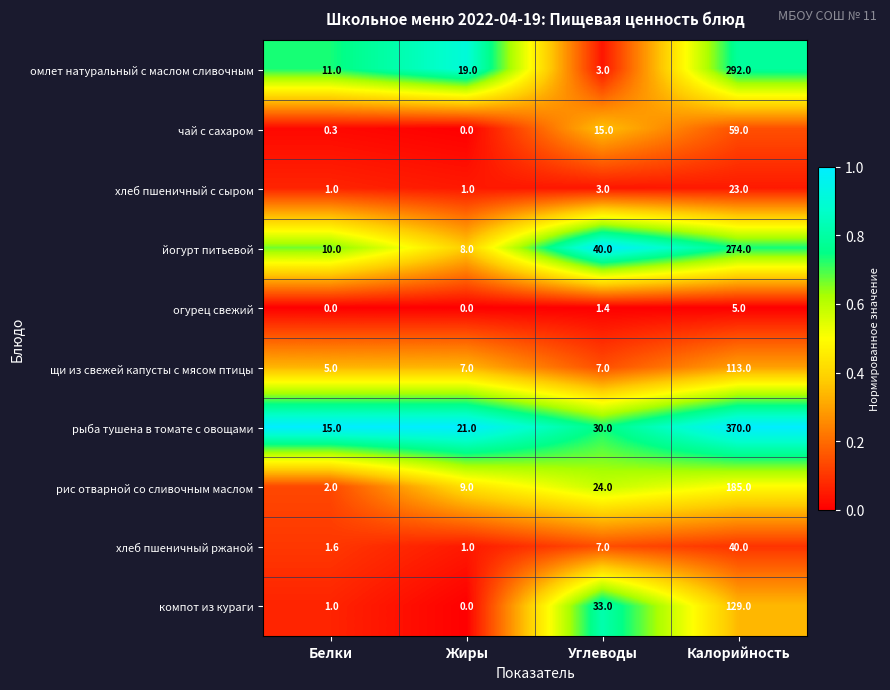

At which label does йогурт питьевой reach its minimum?

Жиры